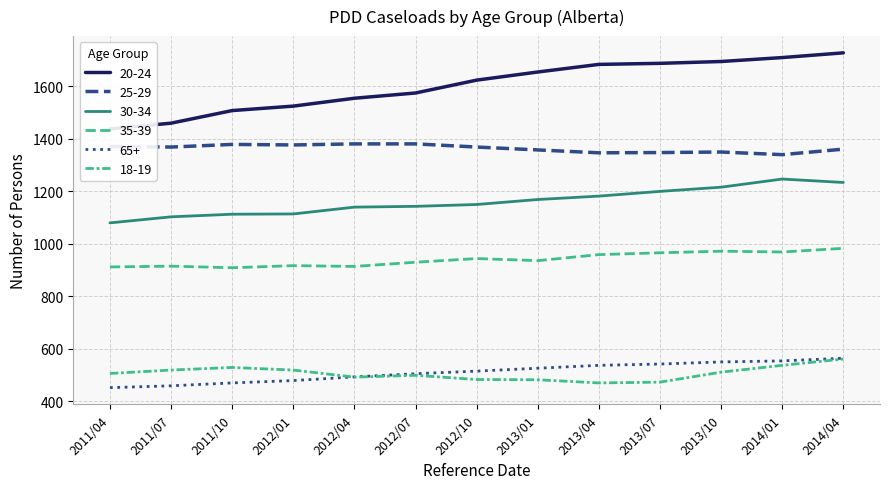

List the series in order of their peak value, lowest first.

18-19, 65+, 35-39, 30-34, 25-29, 20-24